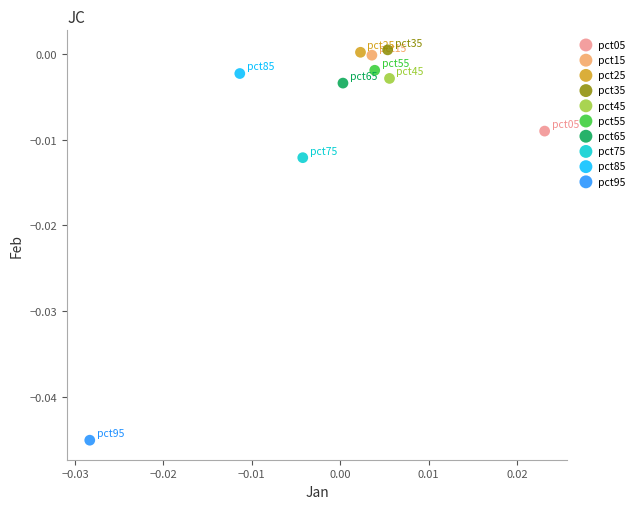

What are all the series names shown in the legend?

pct05, pct15, pct25, pct35, pct45, pct55, pct65, pct75, pct85, pct95